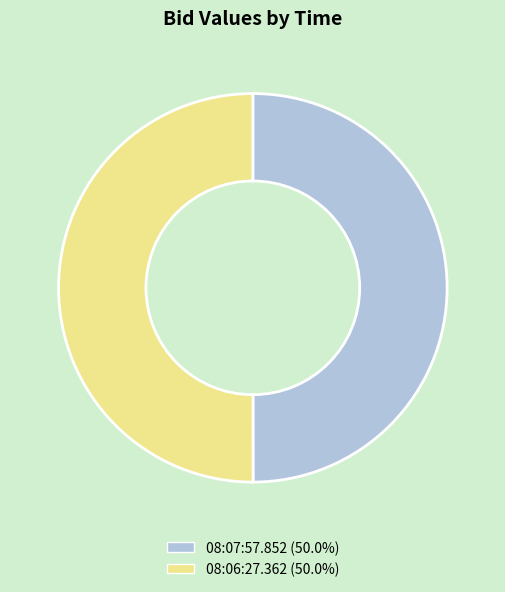

What is the ratio of the value at 08:06:27.362 (50.0%) to the value at 08:07:57.852 (50.0%)?

1.0